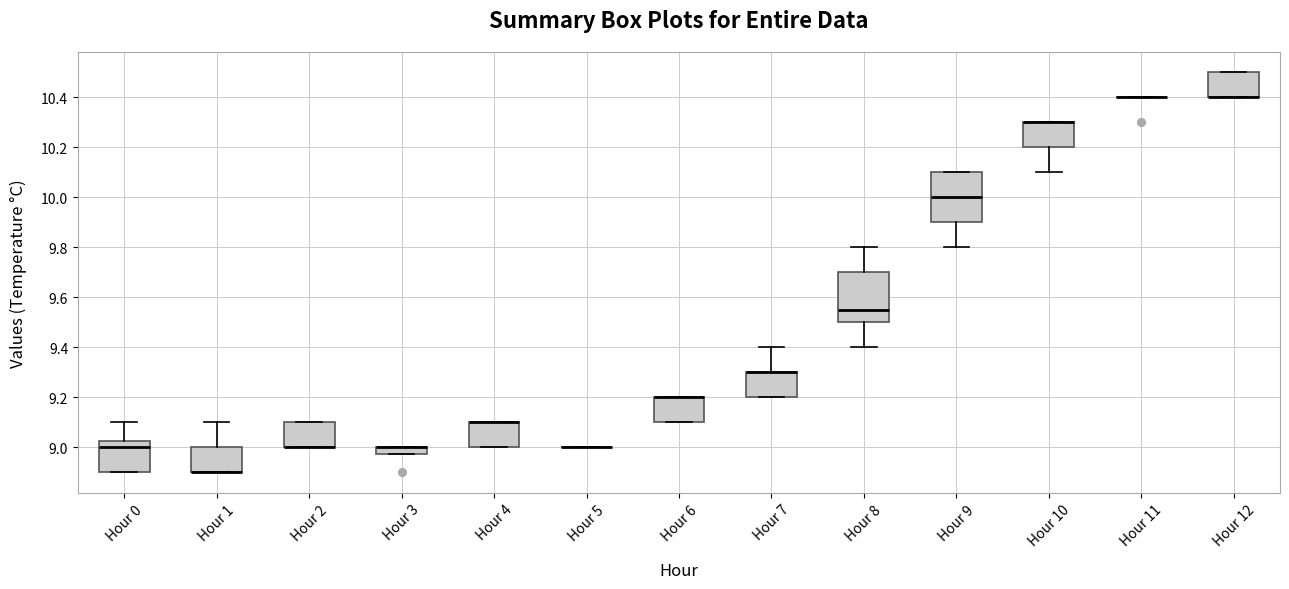

Where is the lower edge of the box for Hour 0 on the y-axis? The values are not printed on the chart, so give them approximately, as read against the axis.

8.90